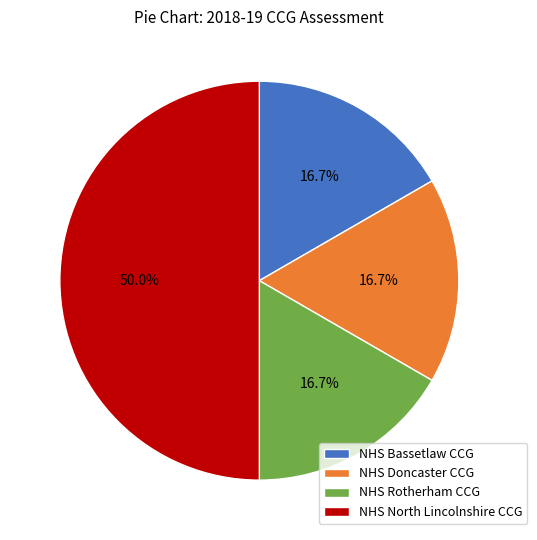

Which category has the biggest portion of the pie?

NHS North Lincolnshire CCG